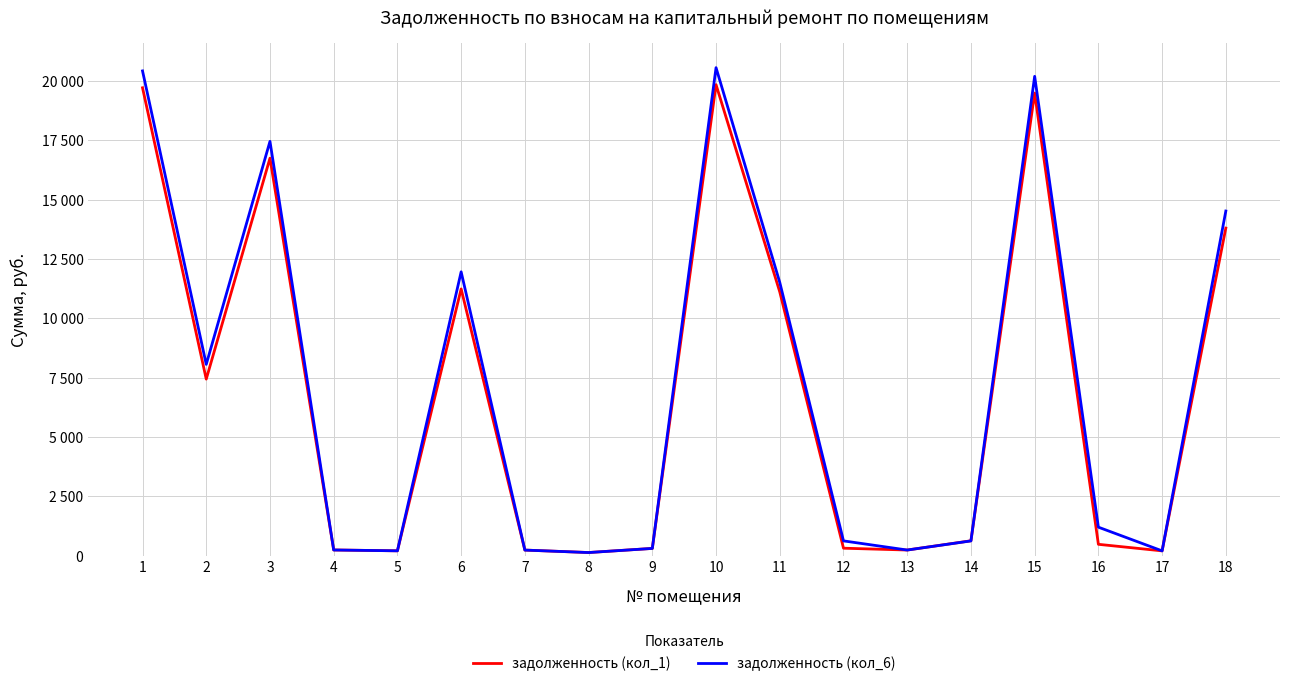

What are all the series names shown in the legend?

задолженность (кол_1), задолженность (кол_6)